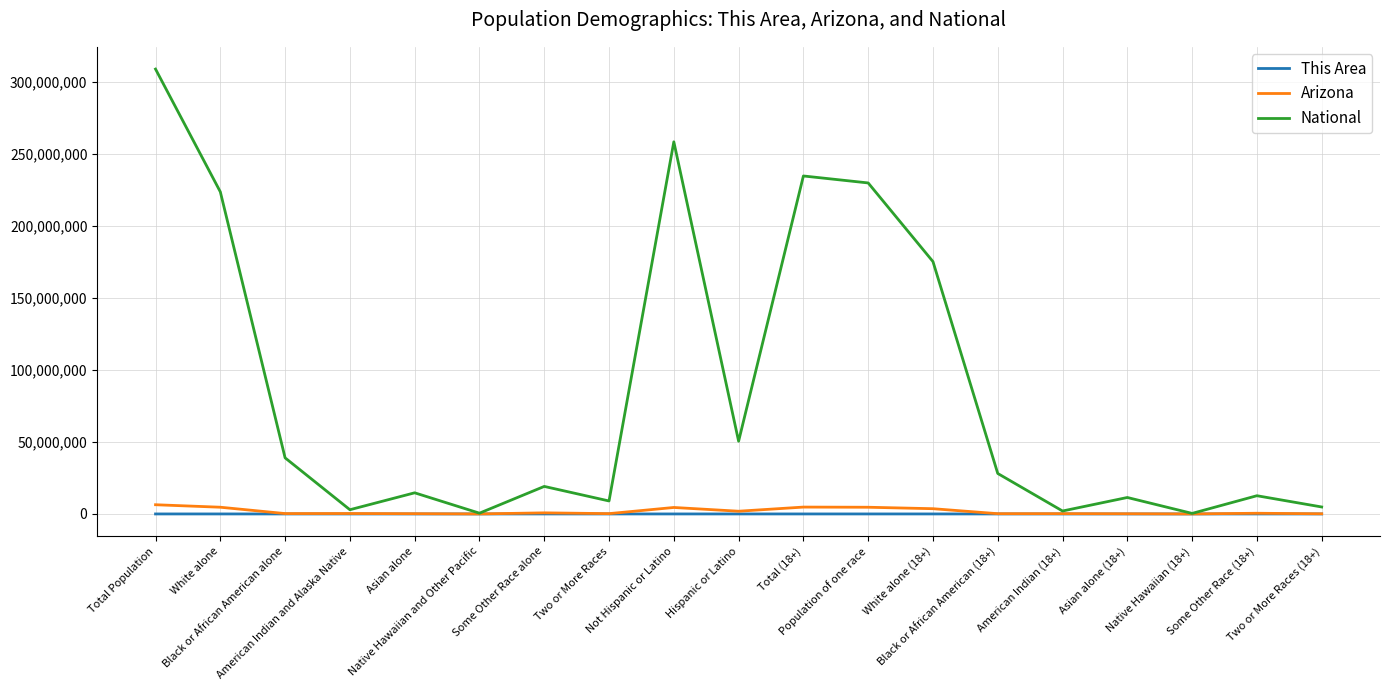

What is the maximum value shown in the chart?

308745538